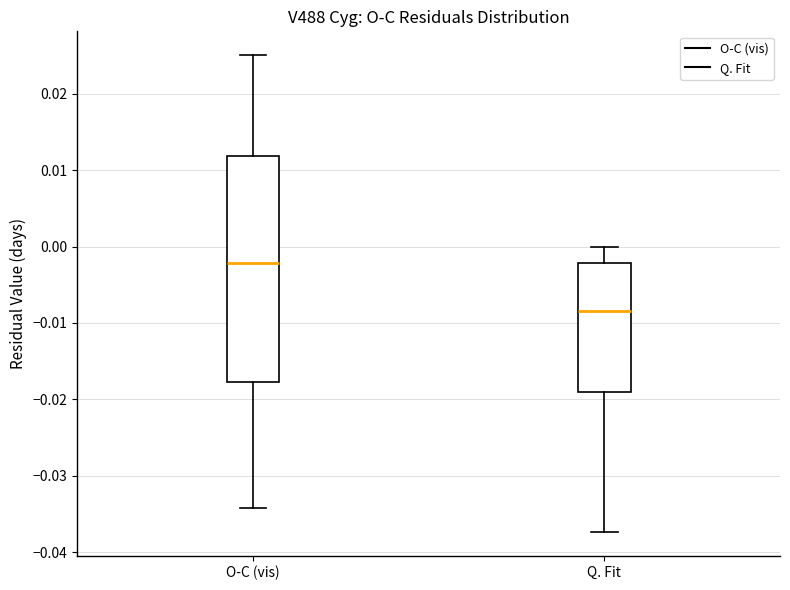

Where does the median line of the box for Q. Fit sit on the y-axis? The values are not printed on the chart, so give them approximately, as read against the axis.

-0.008